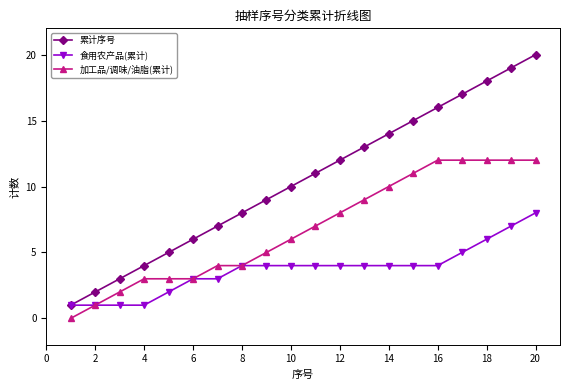

Rank the series by their average value, from lowest to highest.

食用农产品(累计), 加工品/调味/油脂(累计), 累计序号